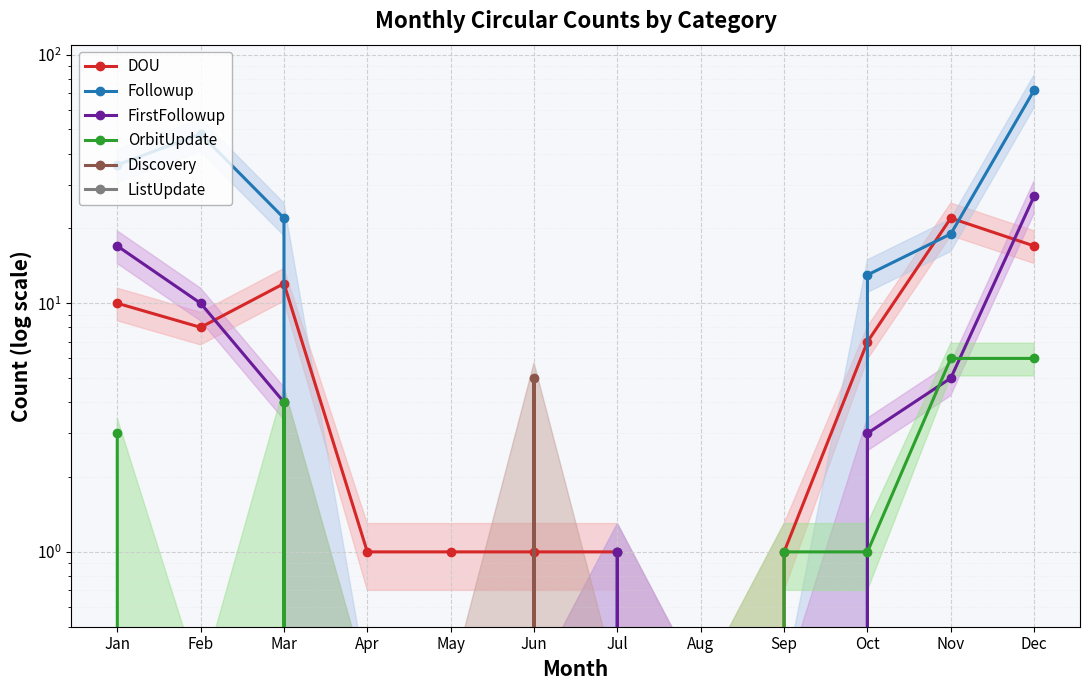

What is the spread (max minus min) of values at Mar?

22